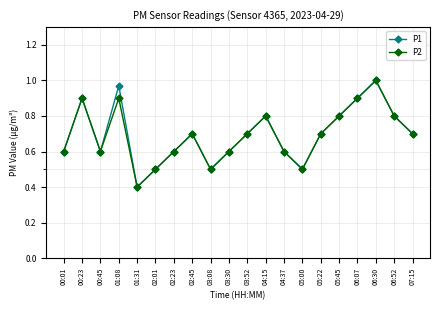

The value of P1 at 01:31 is 0.4. True or false?

True